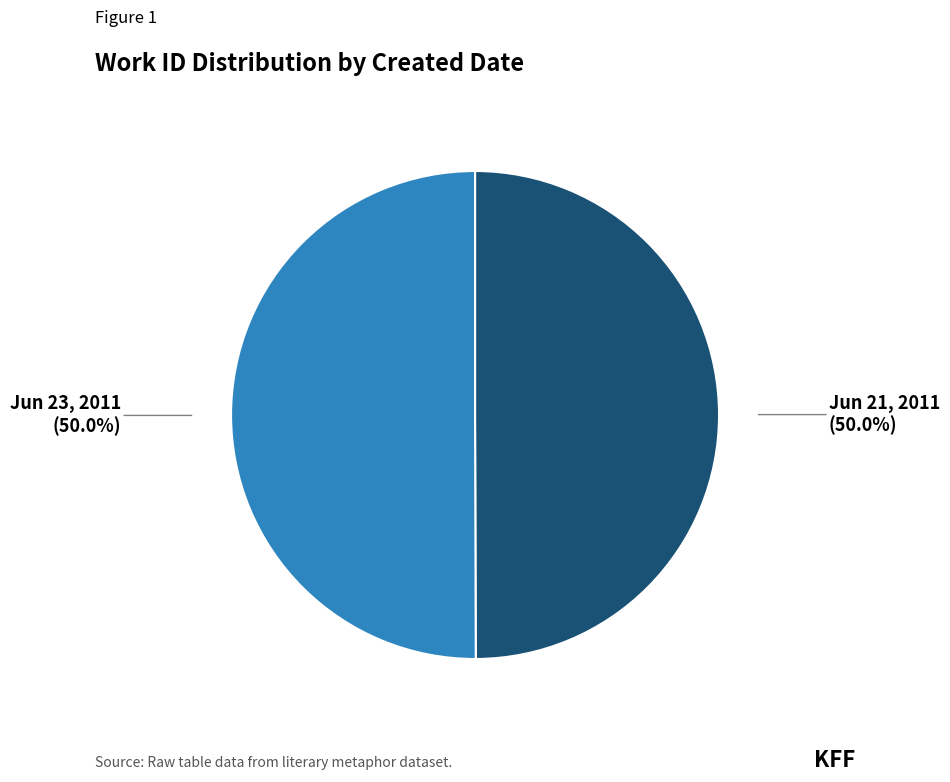

How much of the chart is everything except Jun 21, 2011?

50.0%